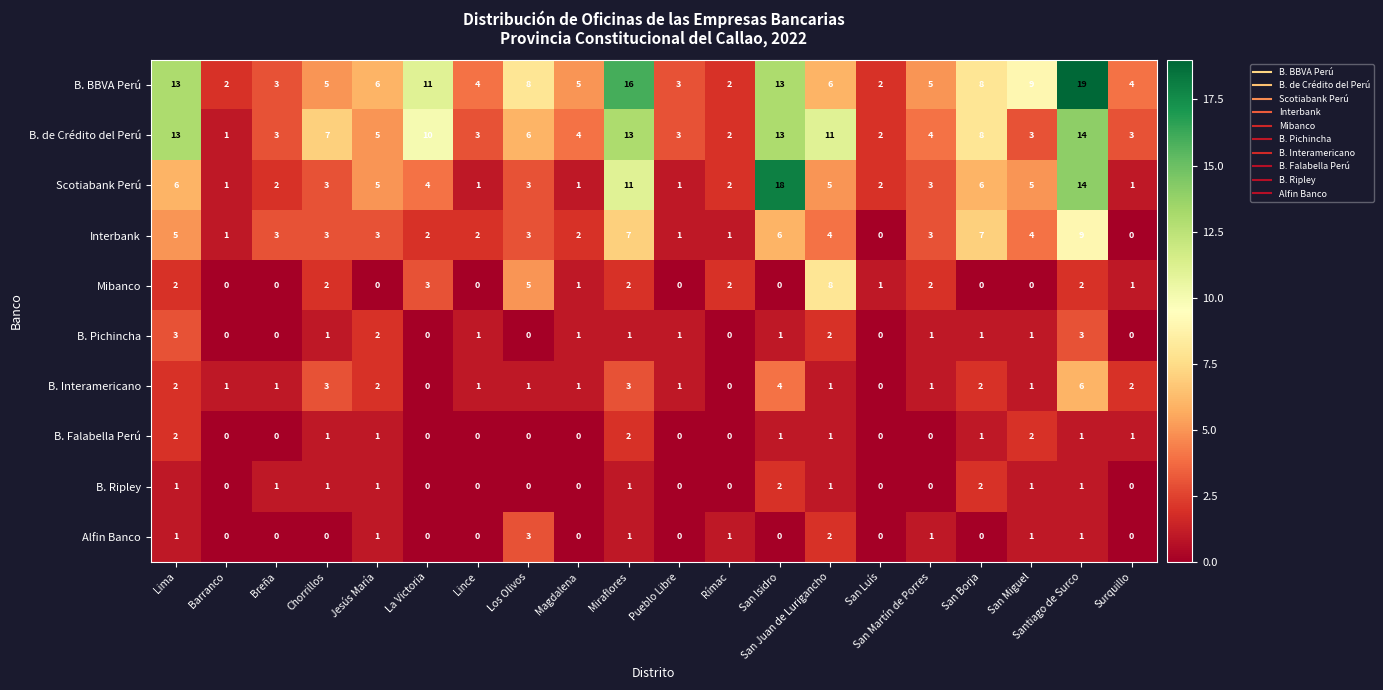

Is the value of B. Pichincha at Santiago de Surco greater than the value of B. BBVA Perú at San Miguel?

No